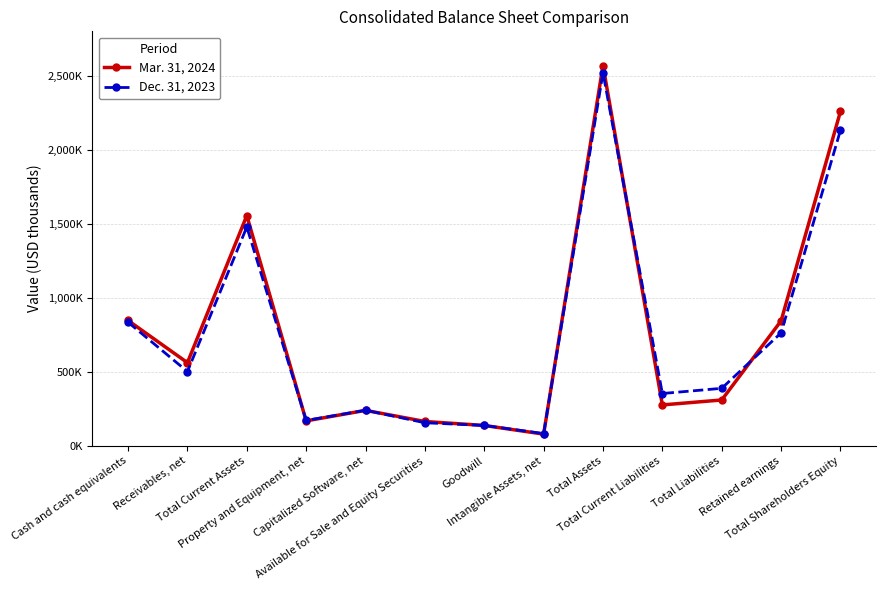

The Mar. 31, 2024 series shows 137204 at Goodwill. True or false?

True